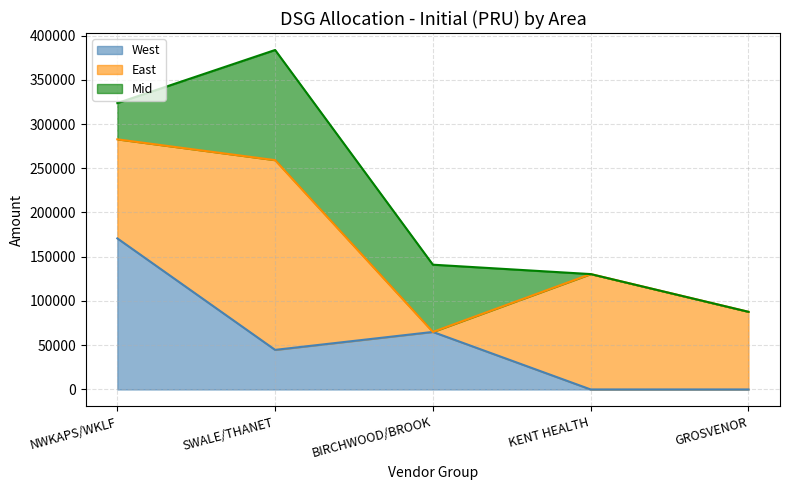

How many intersections are there between Mid and East?

2